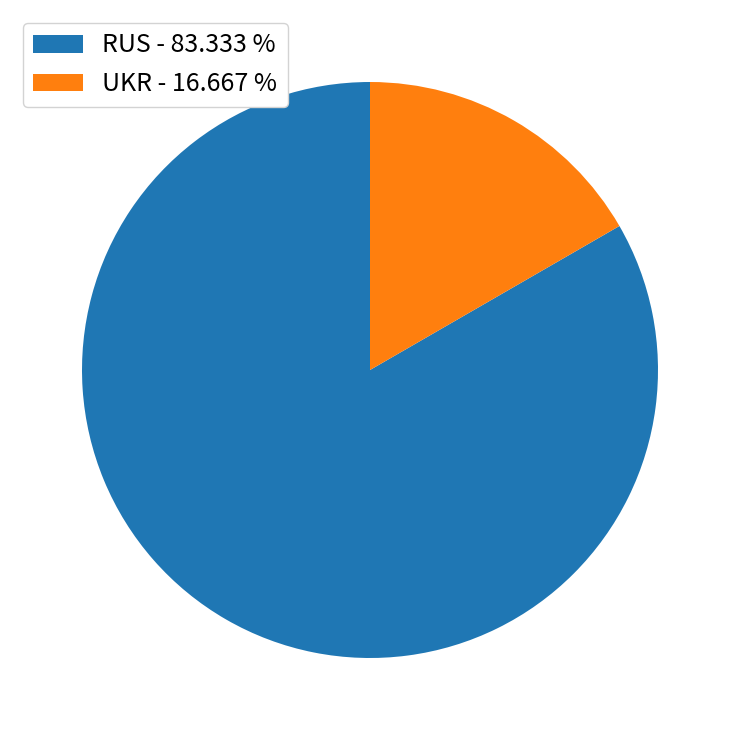

Is there any slice that represents more than half of the pie?

Yes